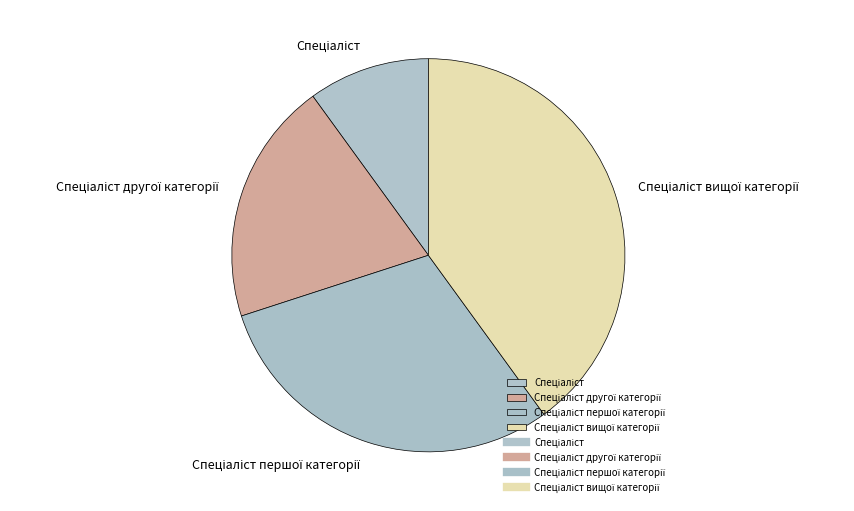

Does any single category account for the majority?

No